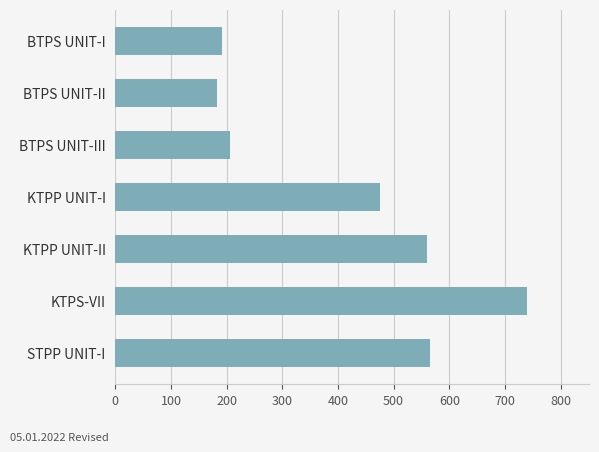

Which has a higher value, STPP UNIT-I or KTPS-VII?

KTPS-VII